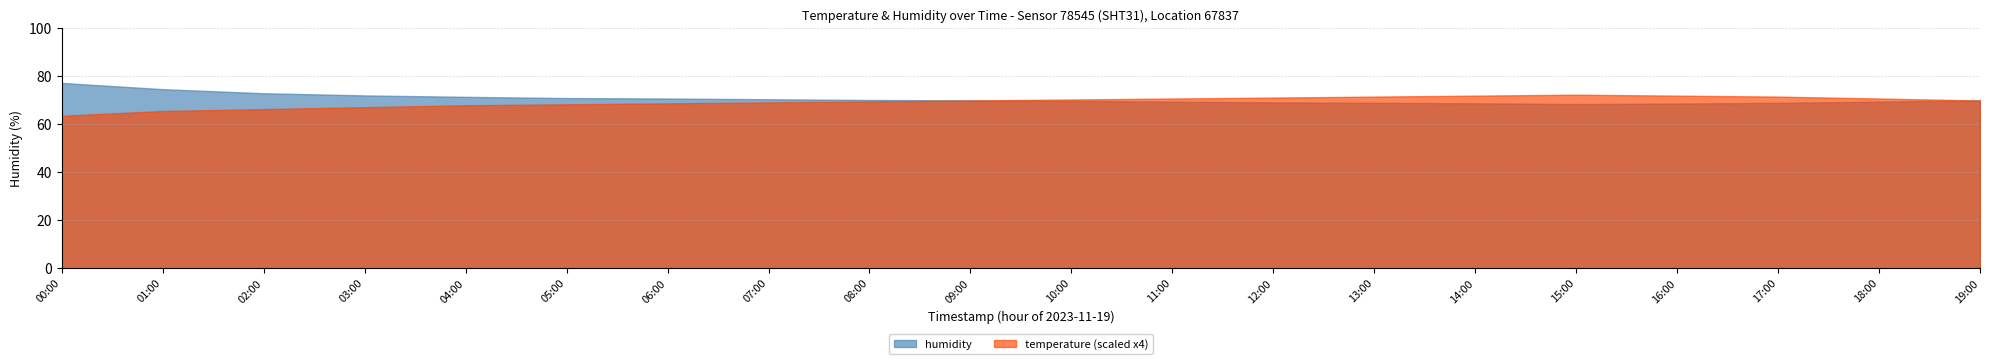

At which label does temperature reach its minimum?

00:00